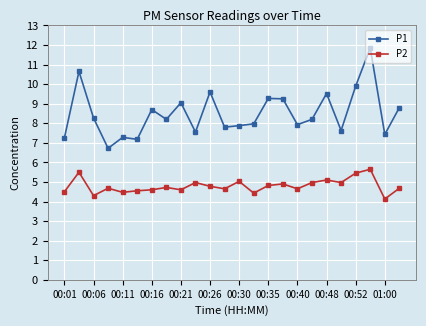

Rank the series by their average value, from highest to lowest.

P1, P2